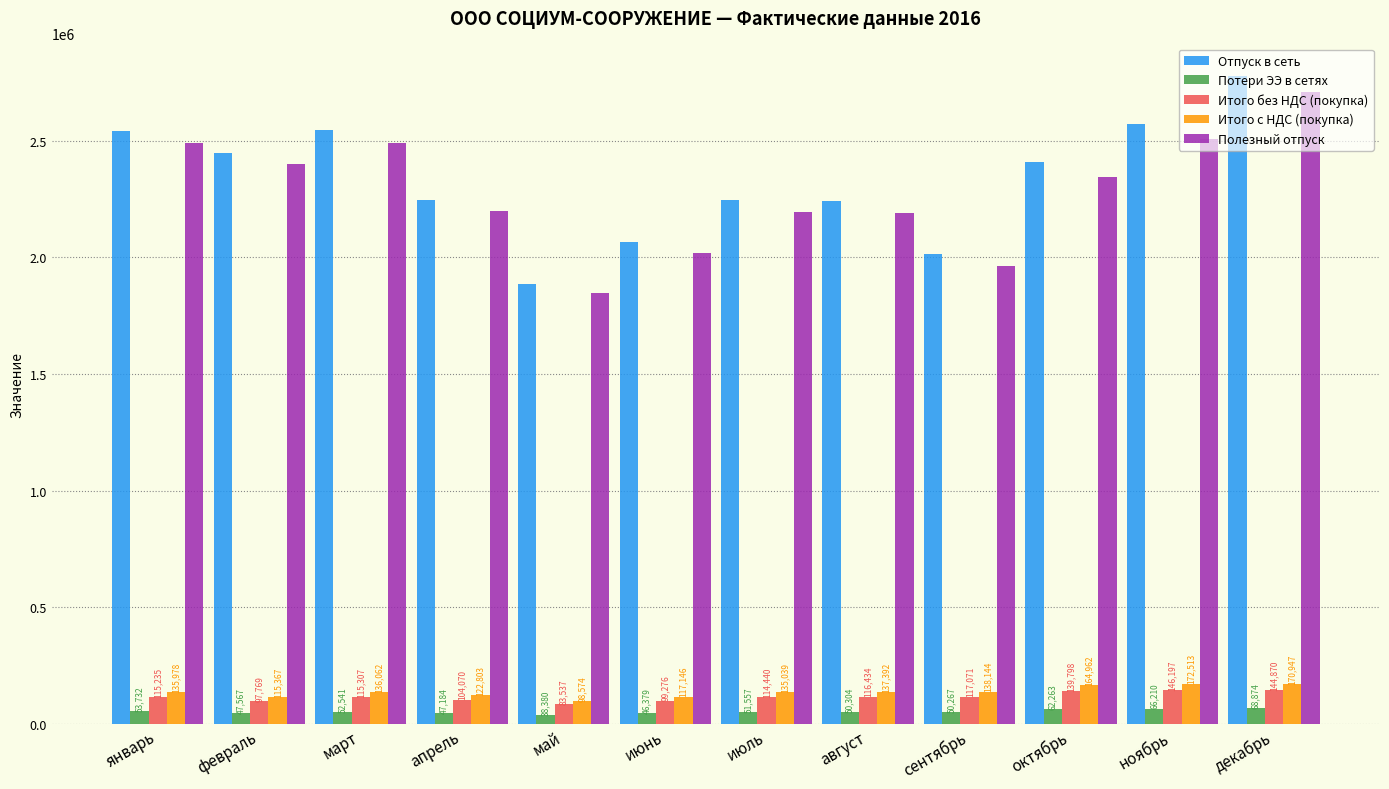

At which label is Потери ЭЭ в сетях closest to 53627?

январь